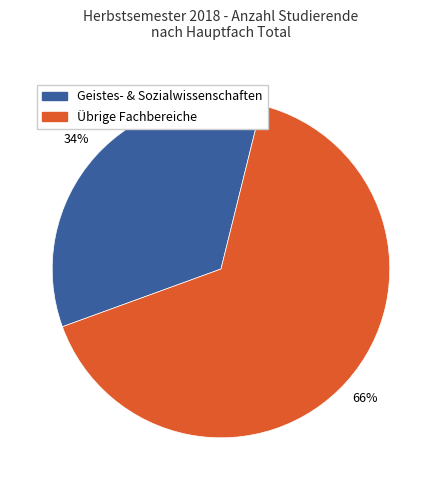

How many segments does this pie chart have?

2